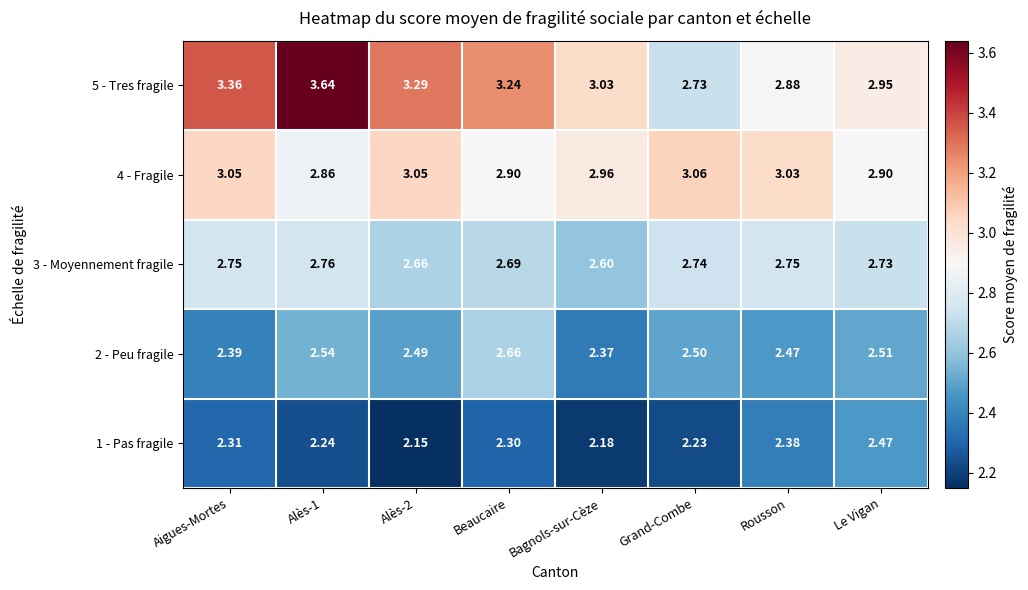

Which series has the largest total across all categories?

5 - Tres fragile